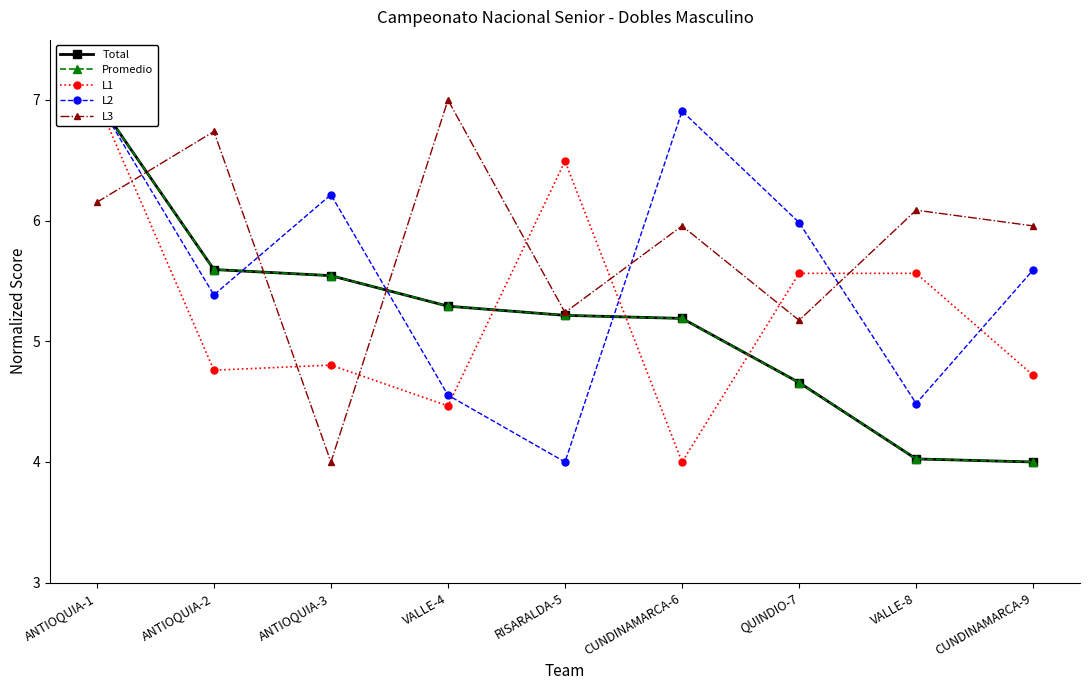

The value of L2 at CUNDINAMARCA-6 is 4.0. True or false?

False